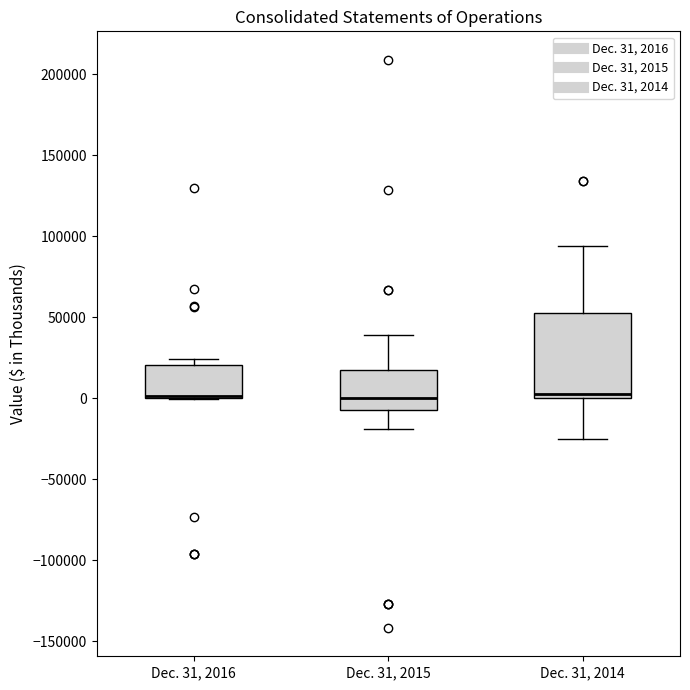

Reading left to right, read every box against the y-axis: the position of its median line, the range the box covers, and the ends of its whiskers. The values are not printed on the chart, so give them approximately, as read against the axis.

Dec. 31, 2016: median 0 (drawn on the box's lower edge), box 0 to 20000, whiskers 0 to 25000
Dec. 31, 2015: median 0, box -5000 to 15000, whiskers -20000 to 40000
Dec. 31, 2014: median 5000, box 0 to 50000, whiskers -25000 to 95000